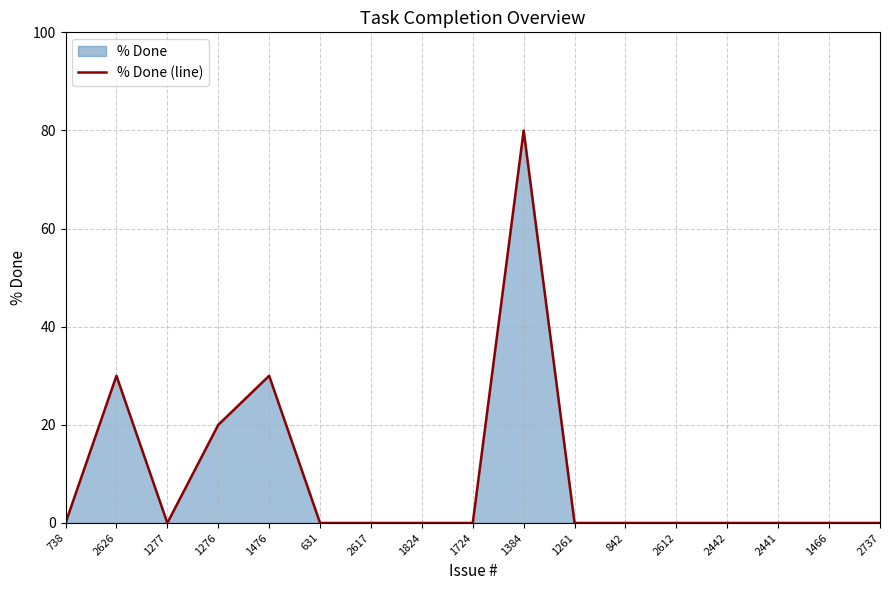

The value at 2617 is 46. True or false?

False